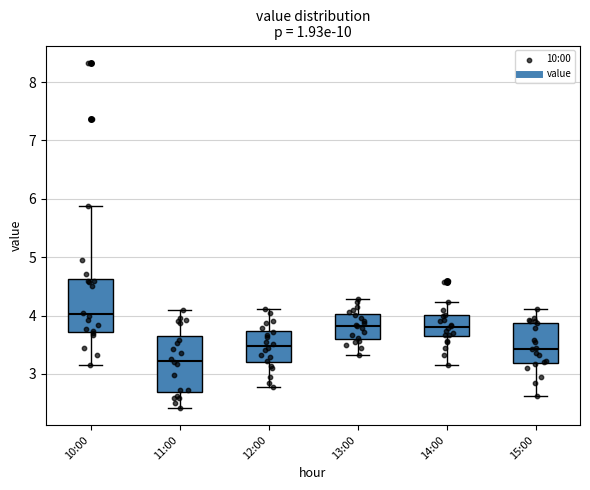

Which box has the highest median line?

10:00